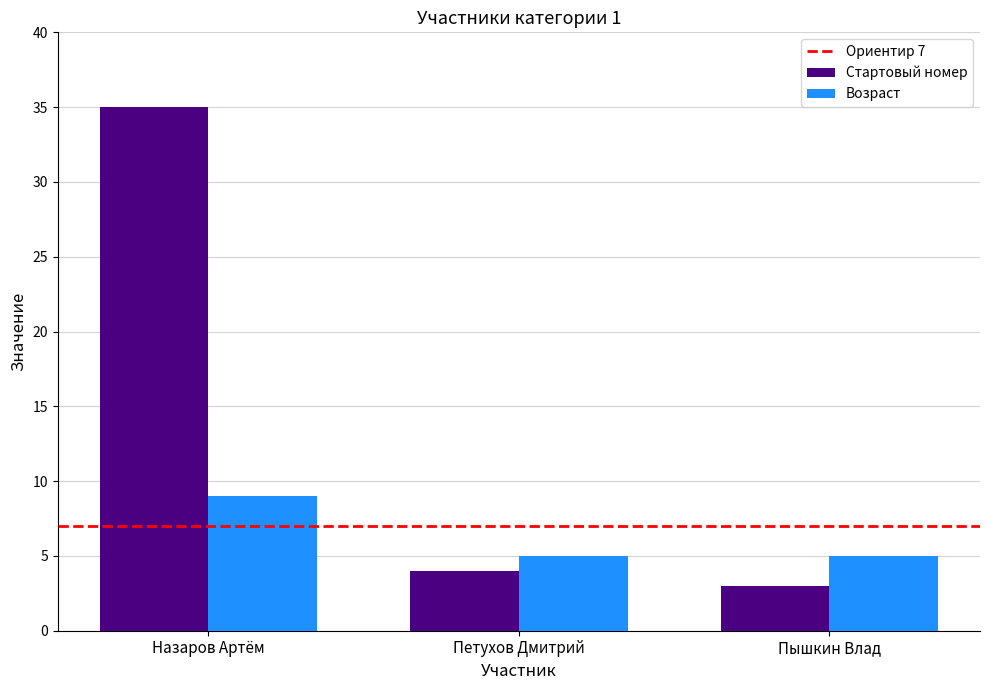

What is the difference between the Возраст values at Назаров Артём and Пышкин Влад?

4